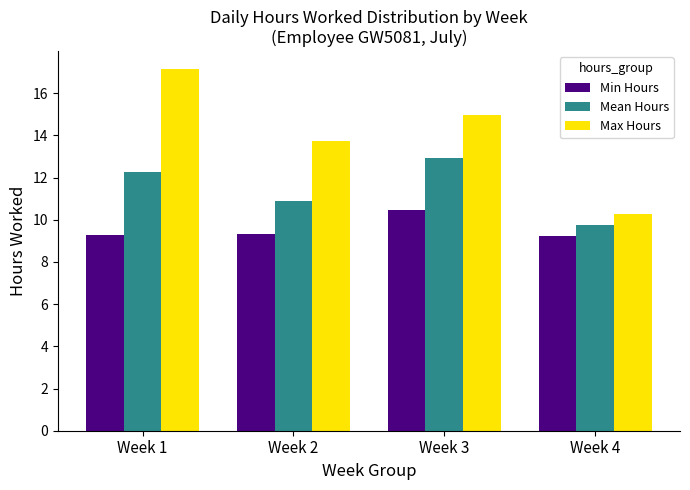

At how many categories does at least one series exceed 16?

1